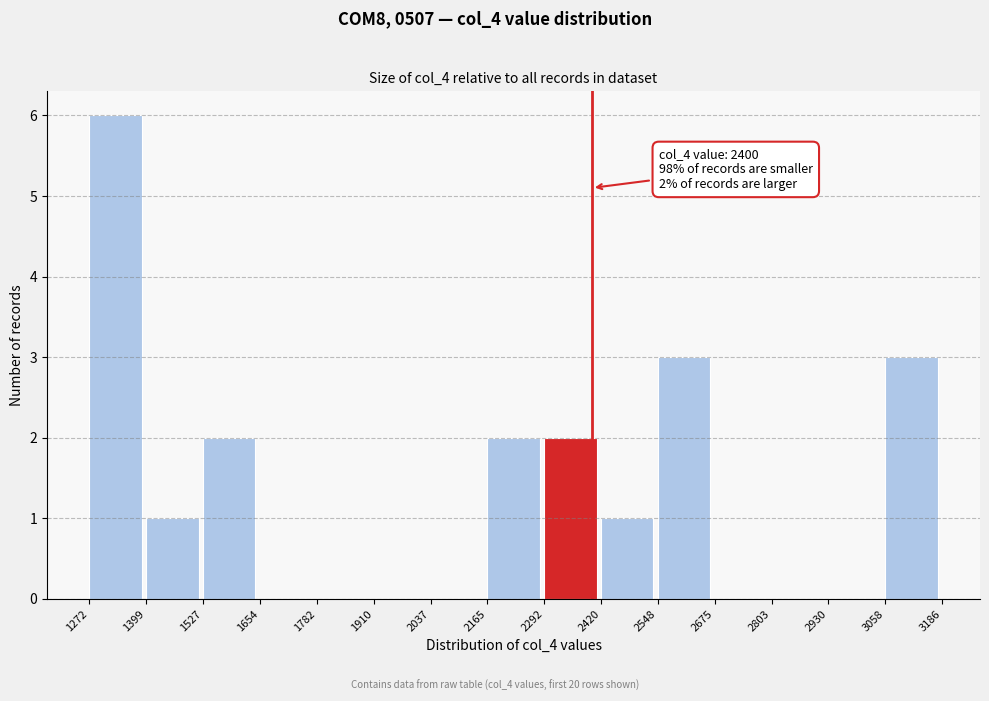

Which range on the x-axis has the tallest bar?

1272 to 1399